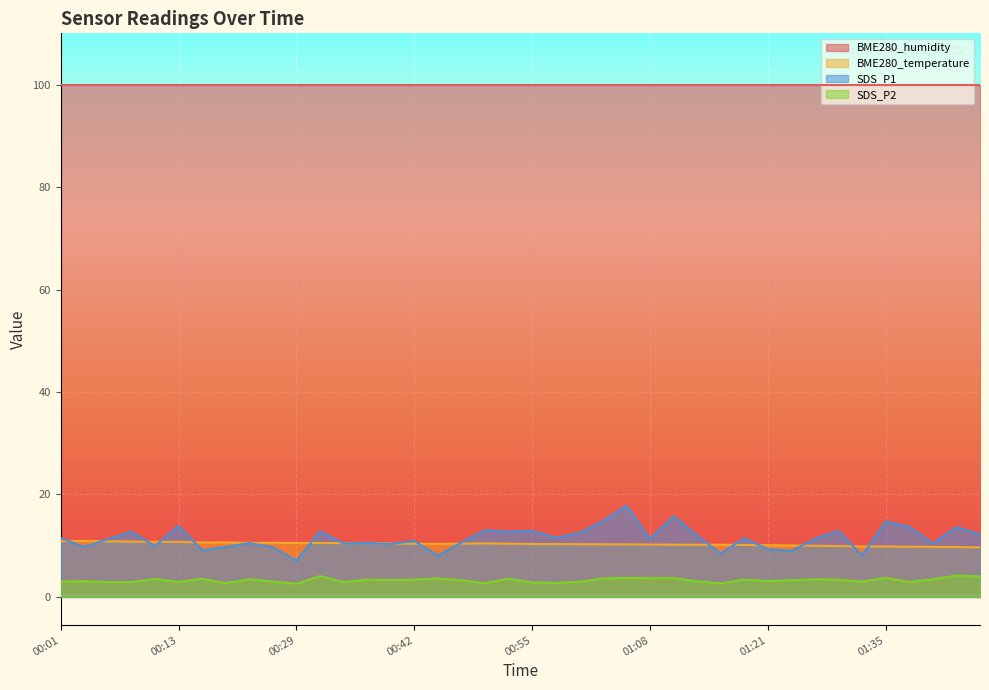

At how many categories does at least one series exceed 8?

40